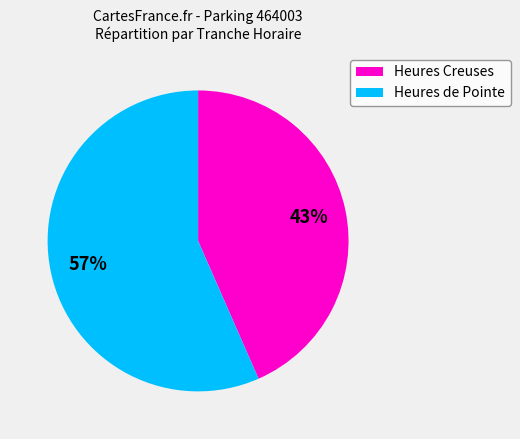

Rank the categories by value from highest to lowest.

Heures de Pointe, Heures Creuses